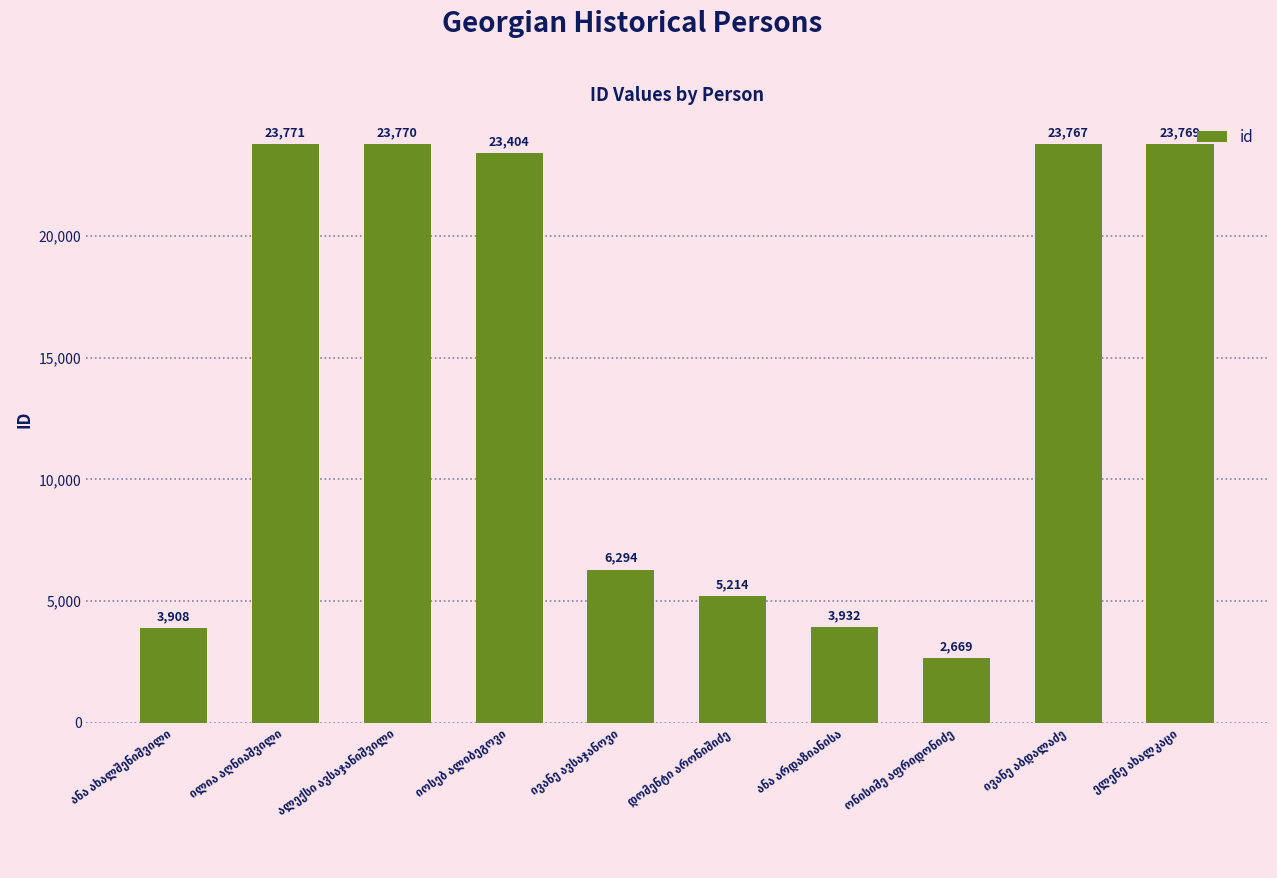

What is the maximum value shown in the chart?

23771